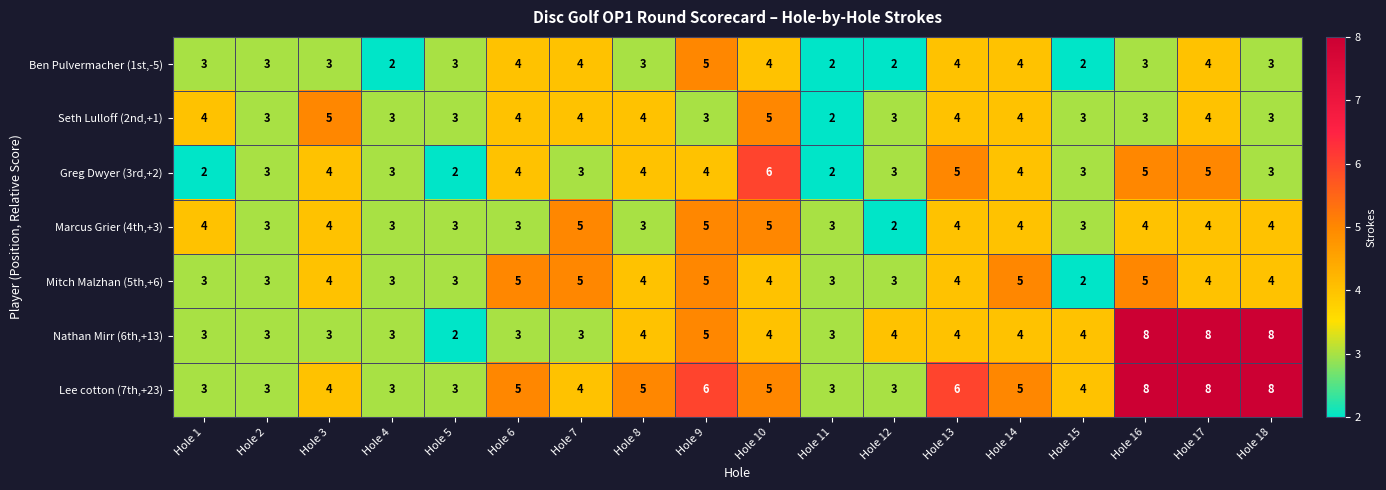

Is the value of Nathan Mirr (6th,+13) at Hole 11 greater than the value of Greg Dwyer (3rd,+2) at Hole 13?

No